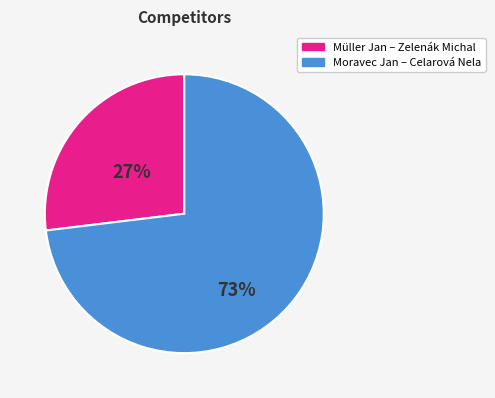

Is there any slice that represents more than half of the pie?

Yes